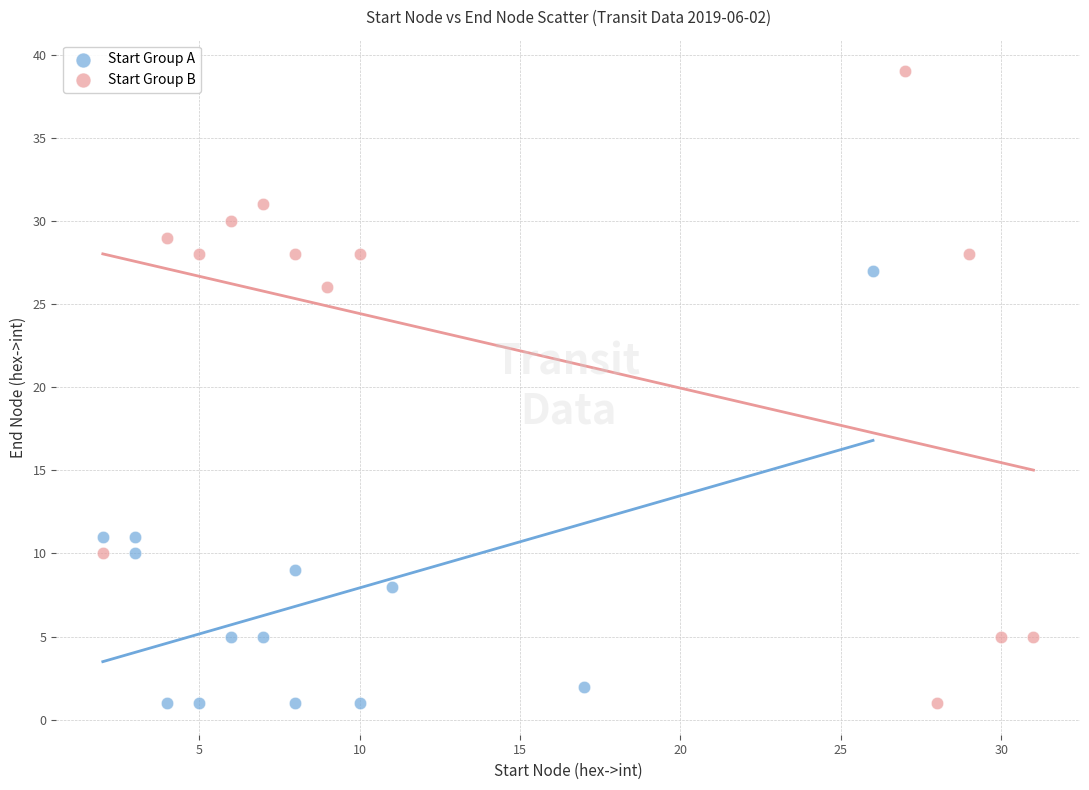

Which series contains the highest Y value?

Start Group B